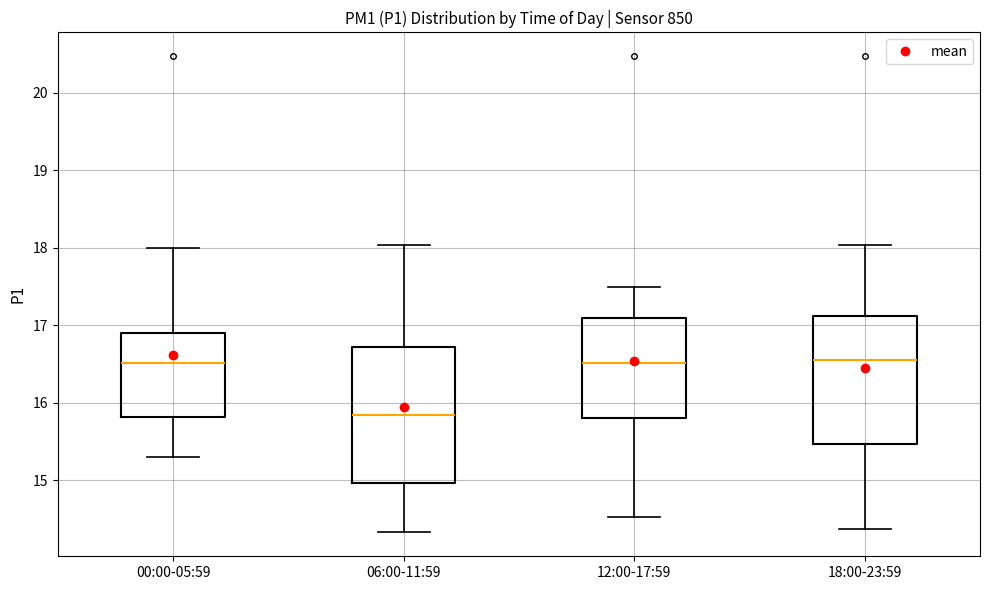

Reading left to right, transcribe this box plot: for each box, give where its median line is, the range the box spans, and where its two whiskers end, as read against the y-axis. The values are not printed on the chart, so give them approximately, as read against the axis.

00:00-05:59: median 16.5, box 15.8 to 16.9, whiskers 15.3 to 18.0
06:00-11:59: median 15.9, box 15.0 to 16.7, whiskers 14.3 to 18.0
12:00-17:59: median 16.5, box 15.8 to 17.1, whiskers 14.5 to 17.5
18:00-23:59: median 16.6, box 15.5 to 17.1, whiskers 14.4 to 18.0